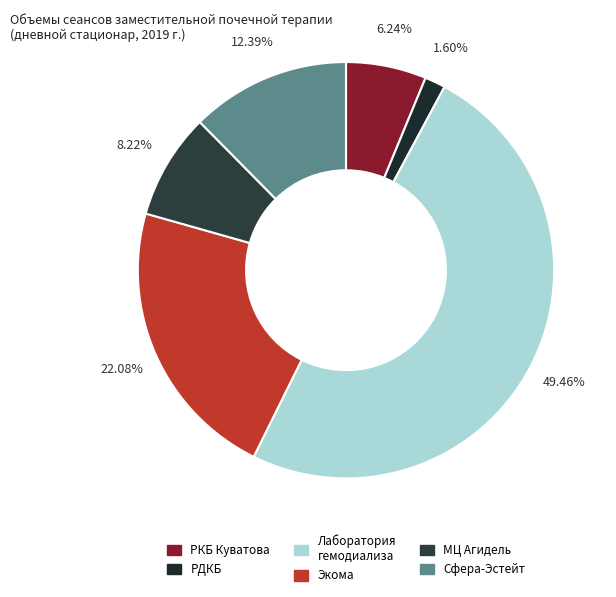

Rank the categories by value from lowest to highest.

ГБУЗ РДКБ, ГБУЗ РКБ им. Г.Г. Куватова, ООО МЦ Агидель, ООО Сфера-Эстейт, ООО Экома, ООО Лаборатория гемодиализа